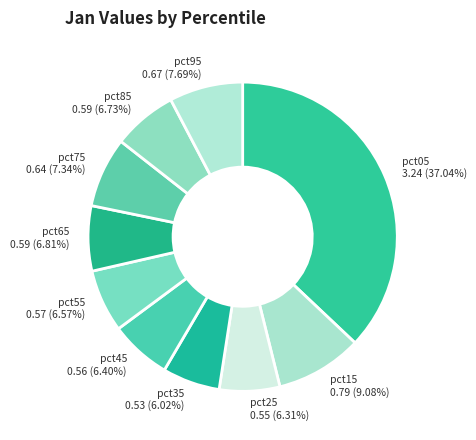

Is there a majority slice in this chart?

No